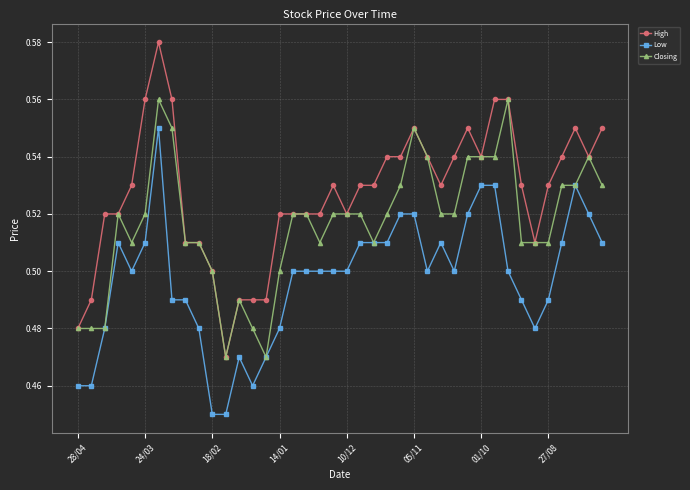

Rank the series by their maximum value, from lowest to highest.

Low, Closing, High